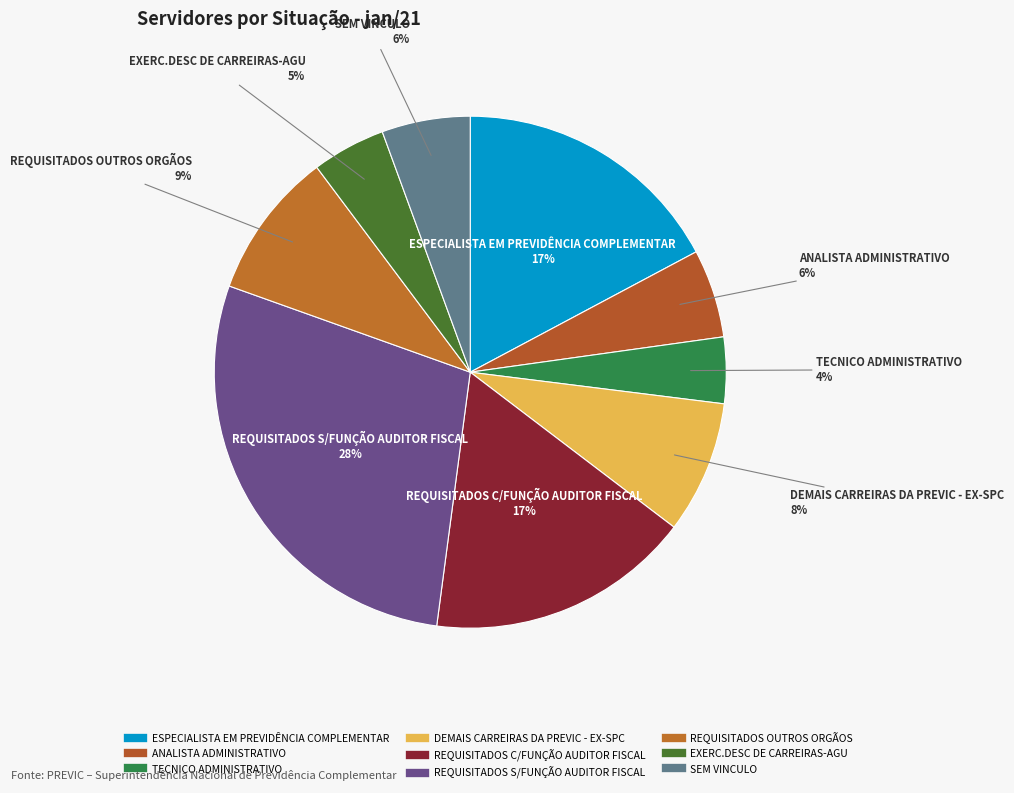

What is the largest slice in the pie chart?

REQUISITADOS S/FUNÇÃO AUDITOR FISCAL